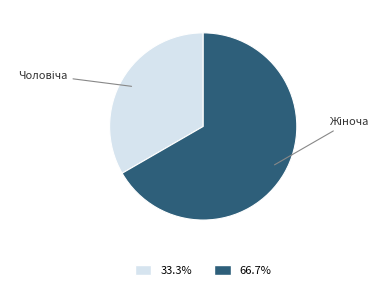

Is there a majority slice in this chart?

Yes